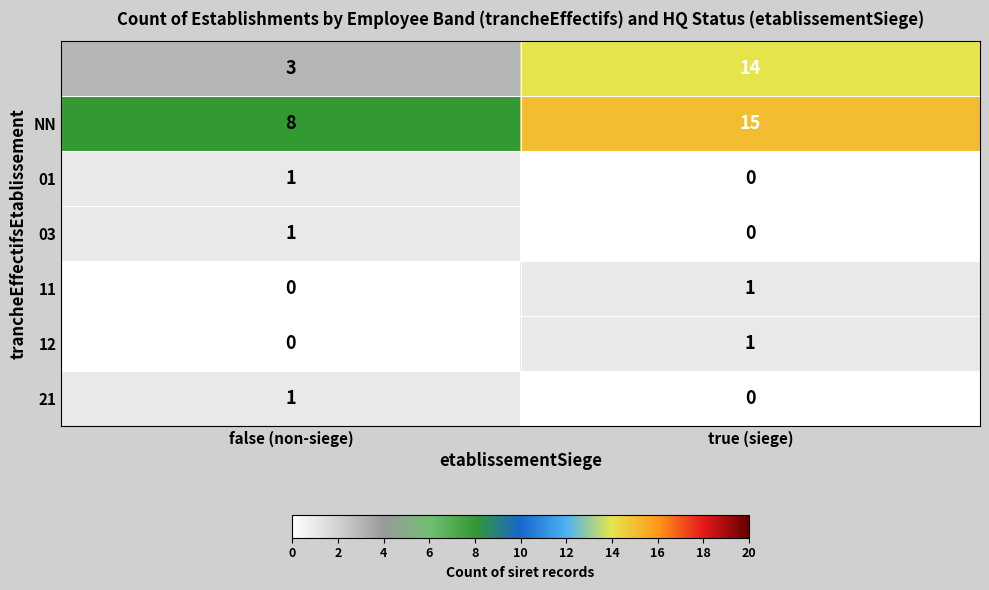

What is the spread (max minus min) of values at false (non-siege)?

8